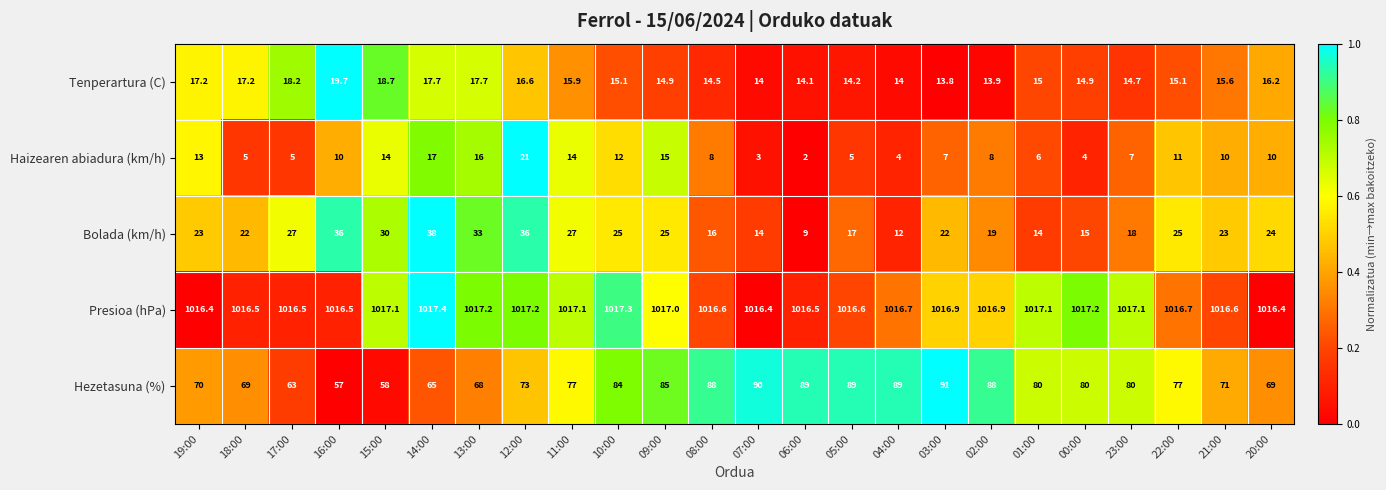

What is the difference between the second highest and minimum values in the Bolada (km/h) series?

27.0